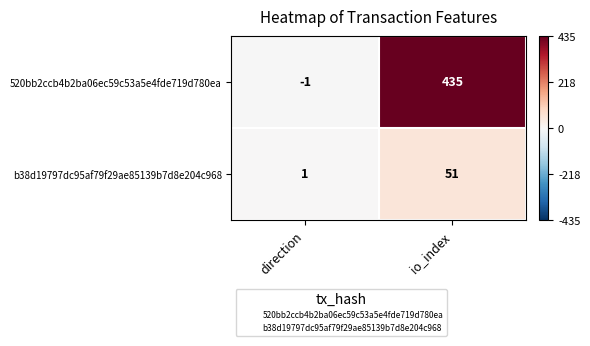

Count the number of categories in the chart.

2